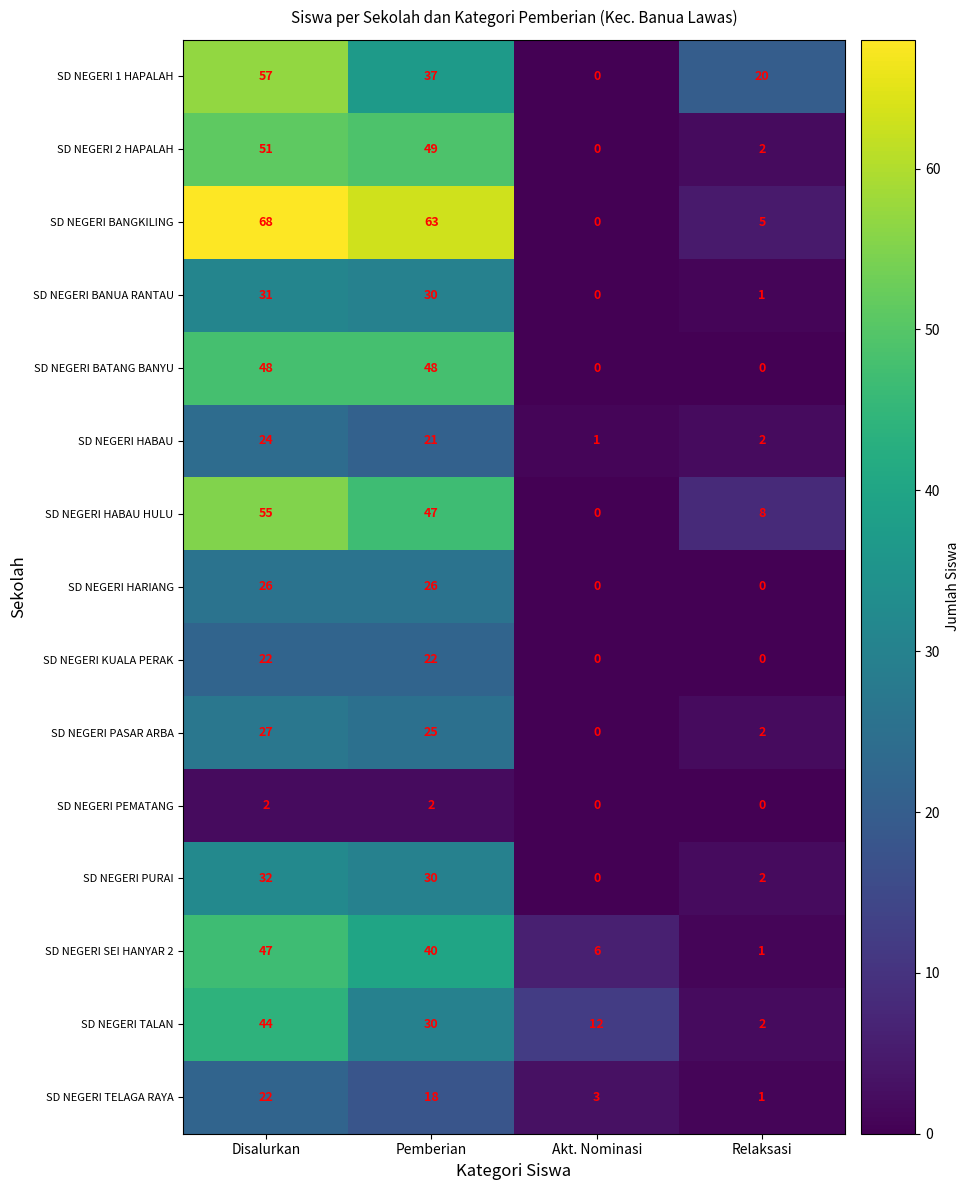

What is the difference between the highest and lowest values at Relaksasi?

20